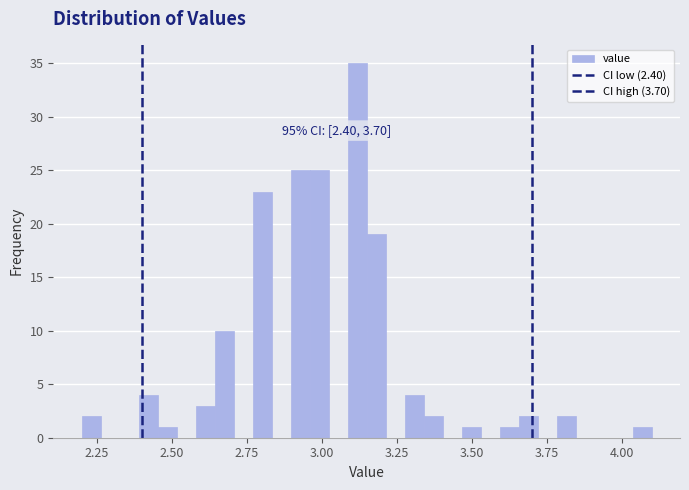

Read against the x-axis, roughly where is the centre of the tallest bar?

3.10